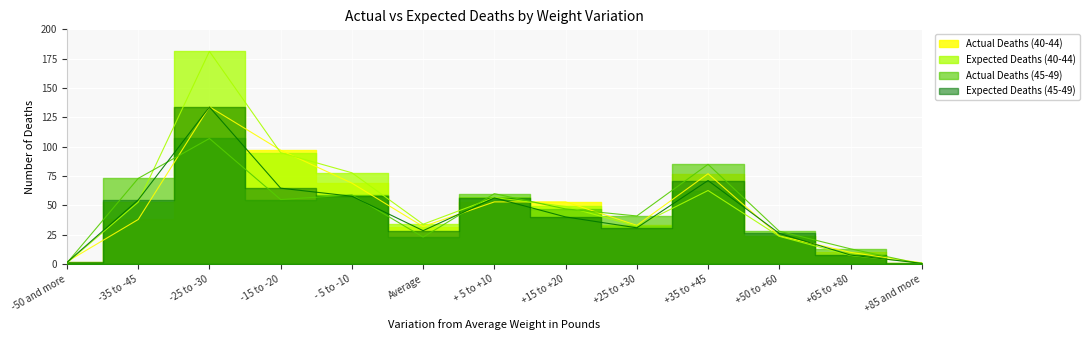

Reading left to right, what are all the values shown in this chart?

Actual Deaths (40-44): -50 and more=2.0	-35 to -45=38.0	-25 to -30=134.0	-15 to -20=97.0	- 5 to -10=69.0	Average=32.0	+ 5 to +10=53.0	+15 to +20=53.0	+25 to +30=33.0	+35 to +45=77.0	+50 to +60=24.0	+65 to +80=10.0	+85 and more=1.0
Expected Deaths (40-44): -50 and more=1.0	-35 to -45=52.8	-25 to -30=181.2	-15 to -20=94.9	- 5 to -10=77.8	Average=34.0	+ 5 to +10=56.7	+15 to +20=49.1	+25 to +30=32.3	+35 to +45=62.7	+50 to +60=23.6	+65 to +80=7.4	+85 and more=1.0
Actual Deaths (45-49): -50 and more=1.0	-35 to -45=73.0	-25 to -30=107.0	-15 to -20=55.0	- 5 to -10=59.0	Average=23.0	+ 5 to +10=60.0	+15 to +20=47.0	+25 to +30=41.0	+35 to +45=85.0	+50 to +60=28.0	+65 to +80=13.0	+85 and more=0.0
Expected Deaths (45-49): -50 and more=1.4	-35 to -45=54.7	-25 to -30=133.8	-15 to -20=64.7	- 5 to -10=57.8	Average=28.5	+ 5 to +10=56.4	+15 to +20=40.2	+25 to +30=30.9	+35 to +45=71.2	+50 to +60=26.2	+65 to +80=7.7	+85 and more=0.6